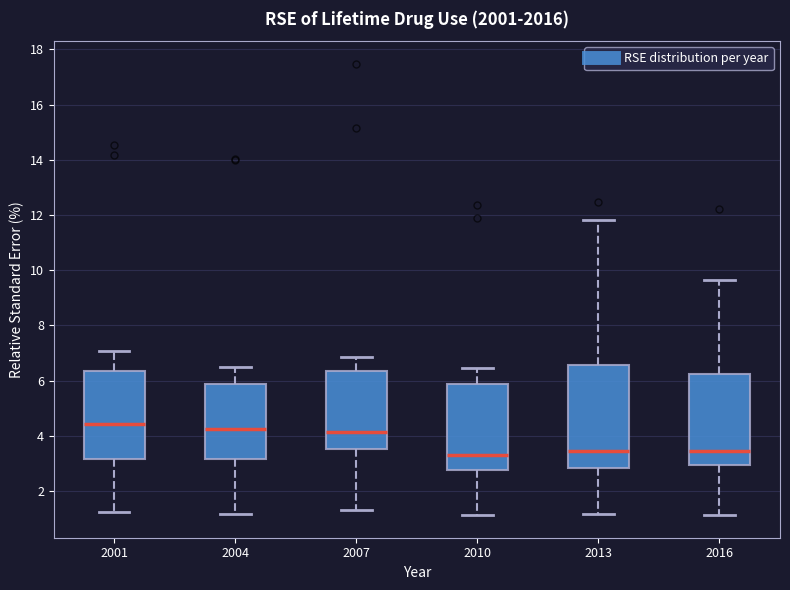

Comparing the boxes themselves (not the whiskers), which one is the tallest?

2013